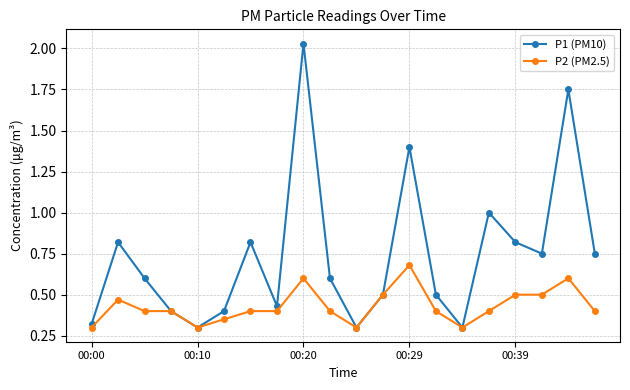

Rank the series by their maximum value, from highest to lowest.

P1 (PM10), P2 (PM2.5)